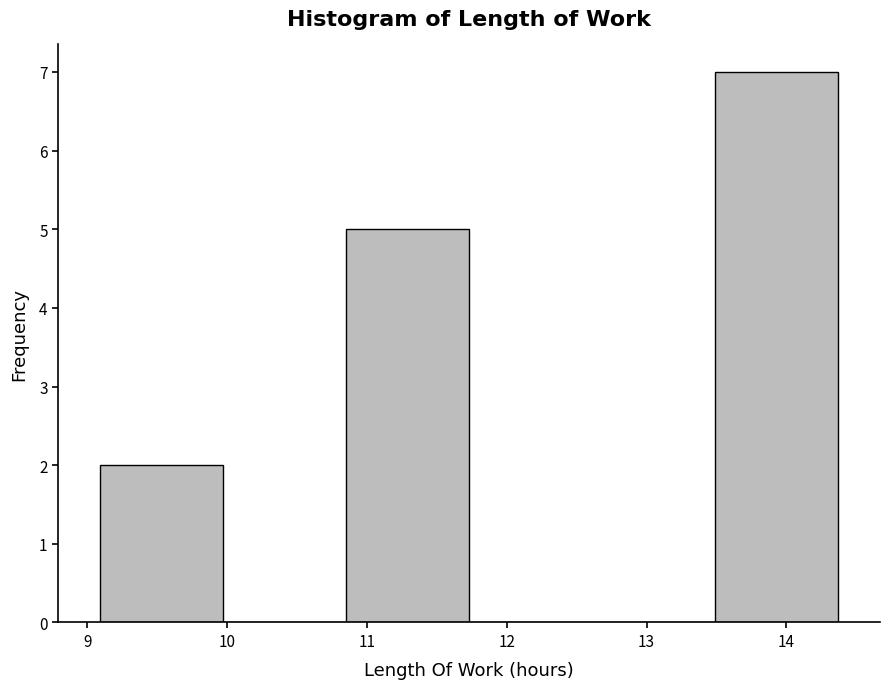

Which range on the x-axis has the tallest bar?

13.49 to 14.37